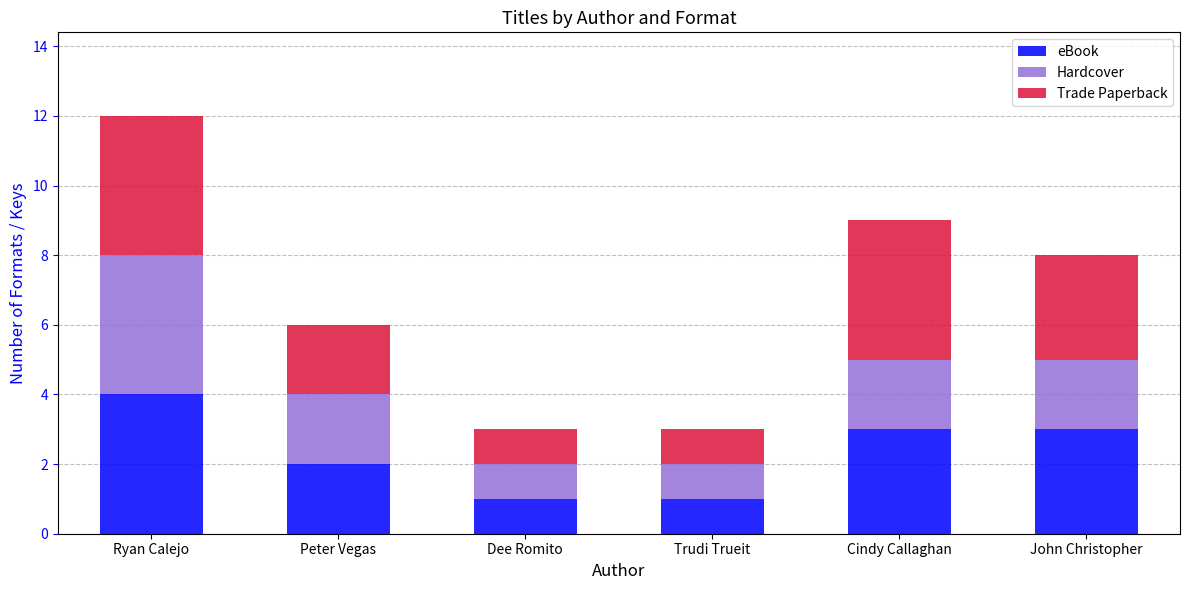

At which category is the sum across all series the highest?

Ryan Calejo